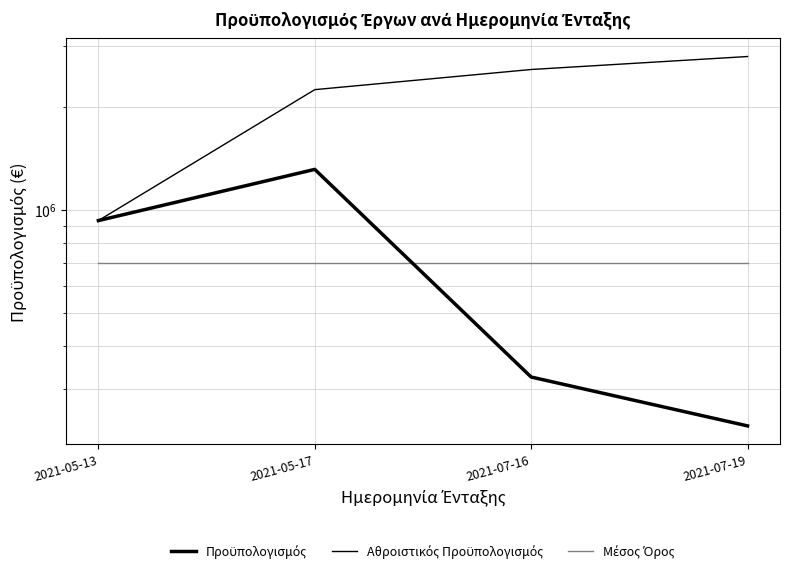

What is the sum of the Μέσος Όρος values at 2021-05-17 and 2021-07-19?

1400960.5